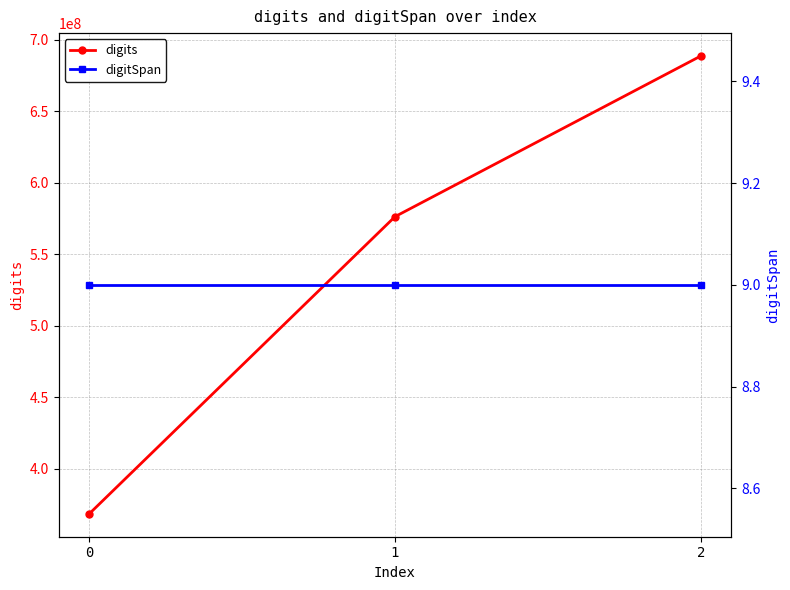

At which label is digits closest to 528514699?

1